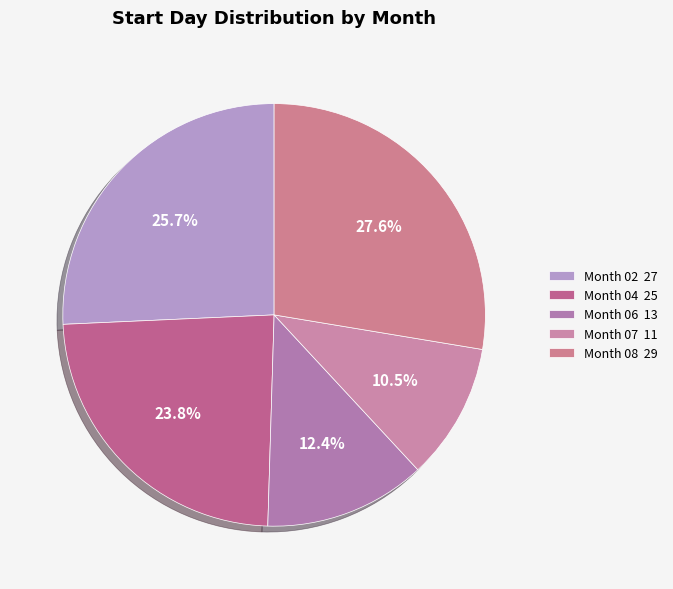

Is there a majority slice in this chart?

No